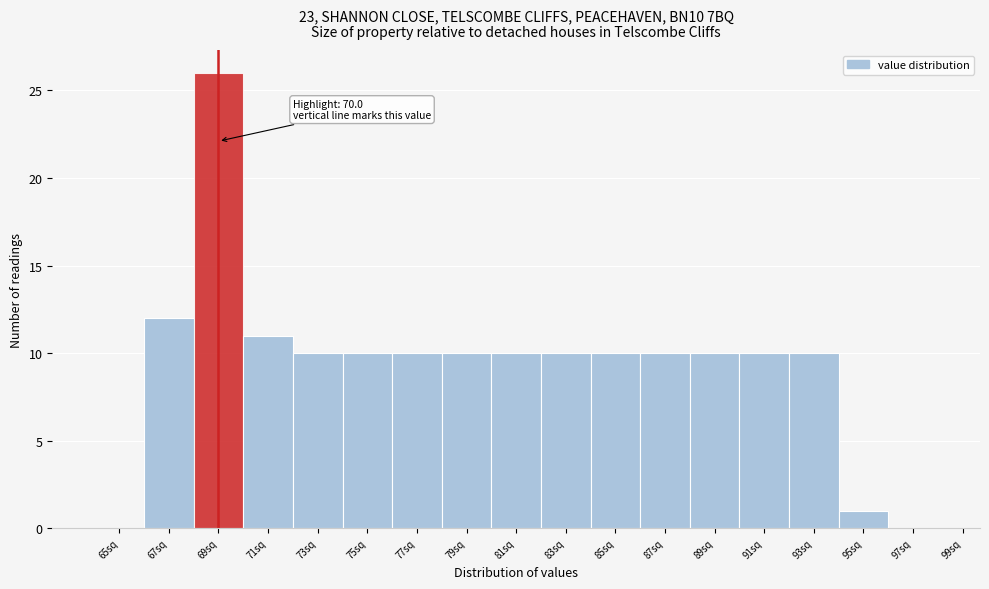

Reading left to right, extract all data points from this chart.

65sq=0	67sq=12	69sq=26	71sq=11	73sq=10	75sq=10	77sq=10	79sq=10	81sq=10	83sq=10	85sq=10	87sq=10	89sq=10	91sq=10	93sq=10	95sq=1	97sq=0